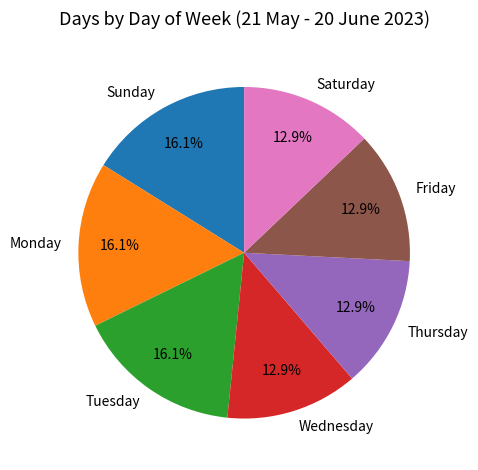

What percentage is NOT represented by Thursday?

87.1%